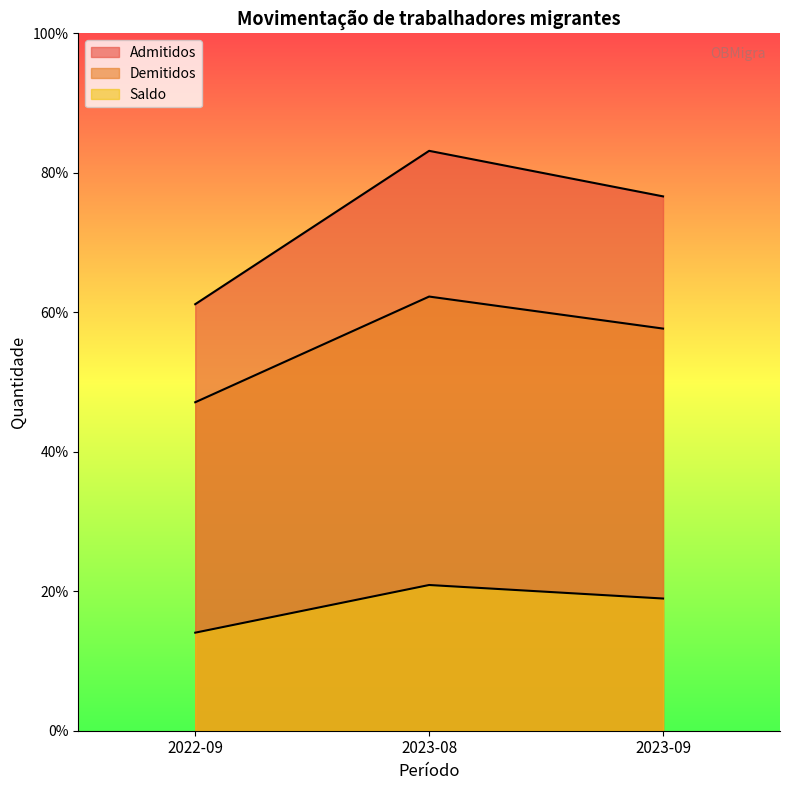

Reading left to right, transcribe all the data shown in this chart.

Admitidos: 2022-09=15290	2023-08=20788	2023-09=19155
Demitidos: 2022-09=11775	2023-08=15564	2023-09=14416
Saldo: 2022-09=3515	2023-08=5224	2023-09=4739